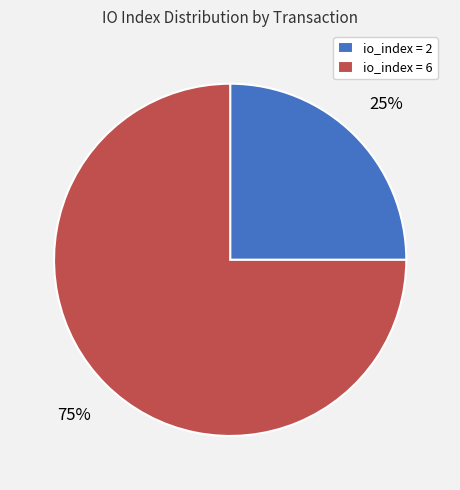

The io_index = 6 slice represents 89% of the pie. True or false?

False